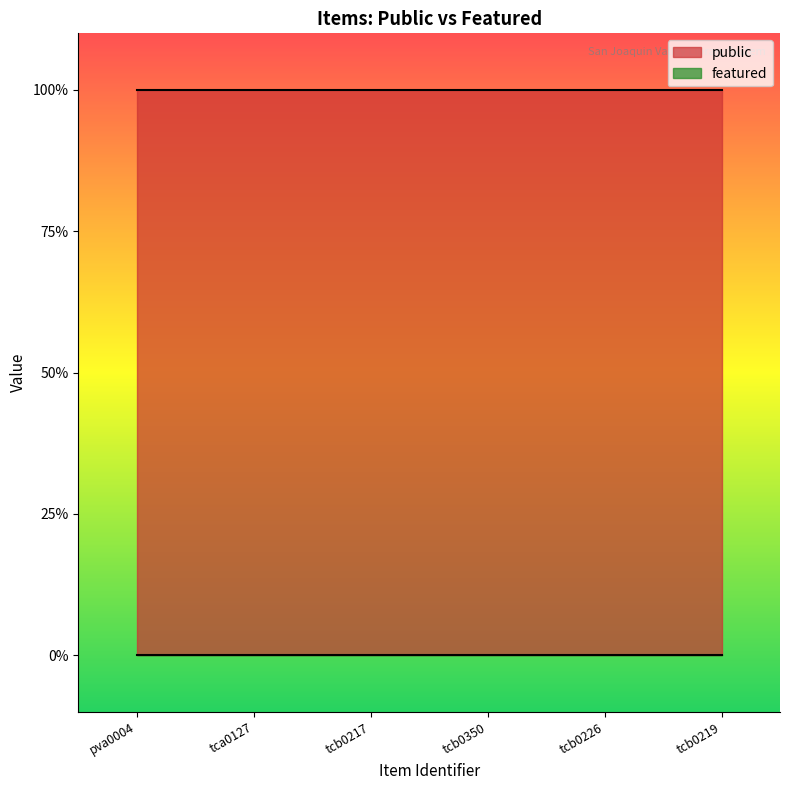

What is the total value across all series at tca0127?

1